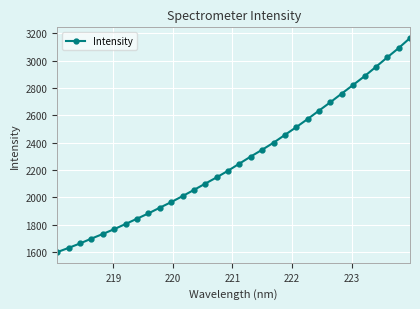

What is the average value?

2277.7